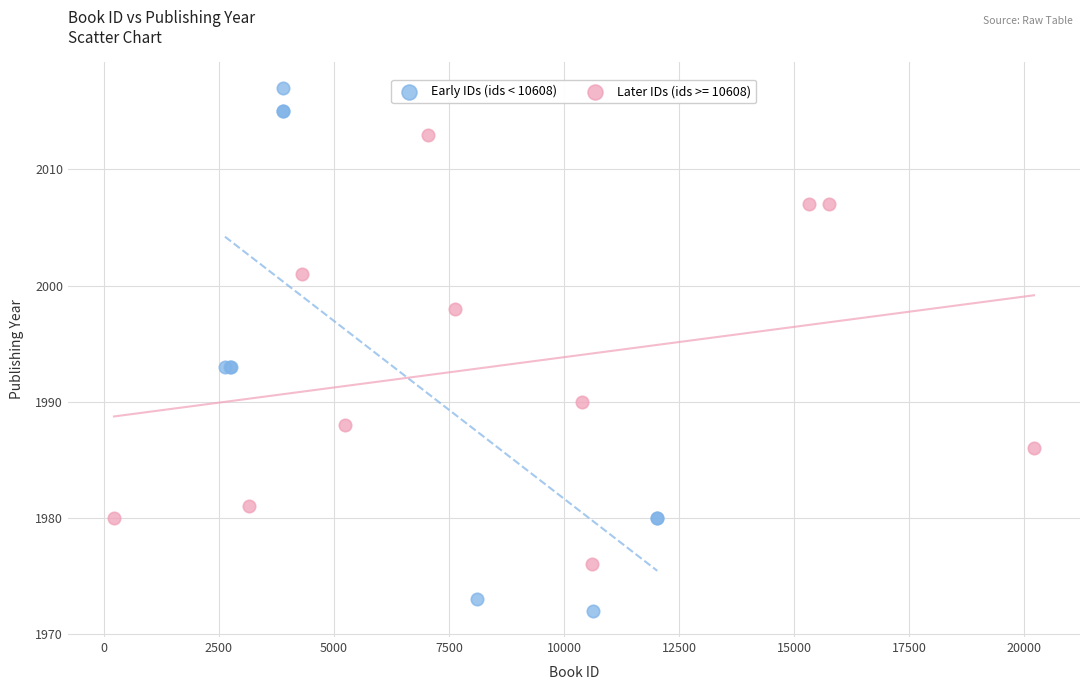

Which series contains the lowest Y value?

Early IDs (ids < 10608)